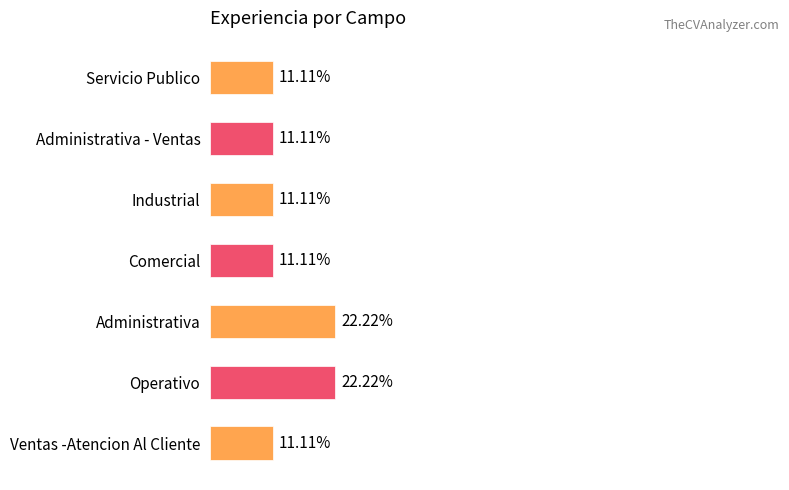

Between Administrativa and Administrativa - Ventas, which is larger?

Administrativa